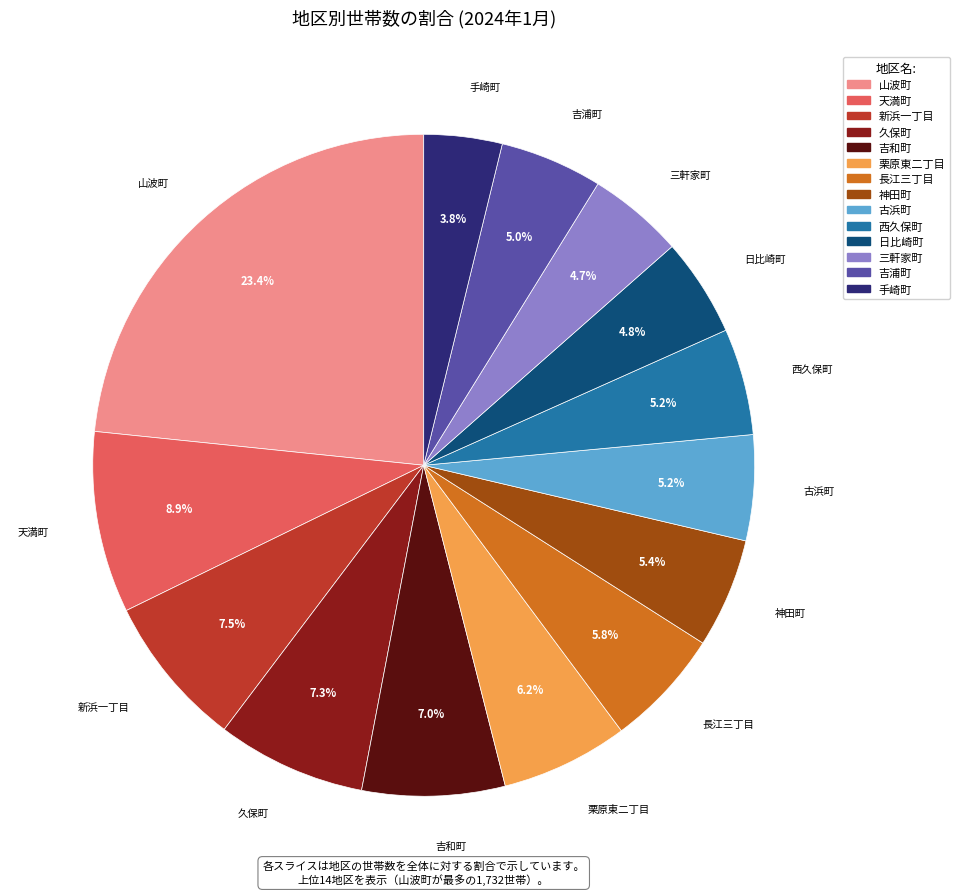

Is there a majority slice in this chart?

No